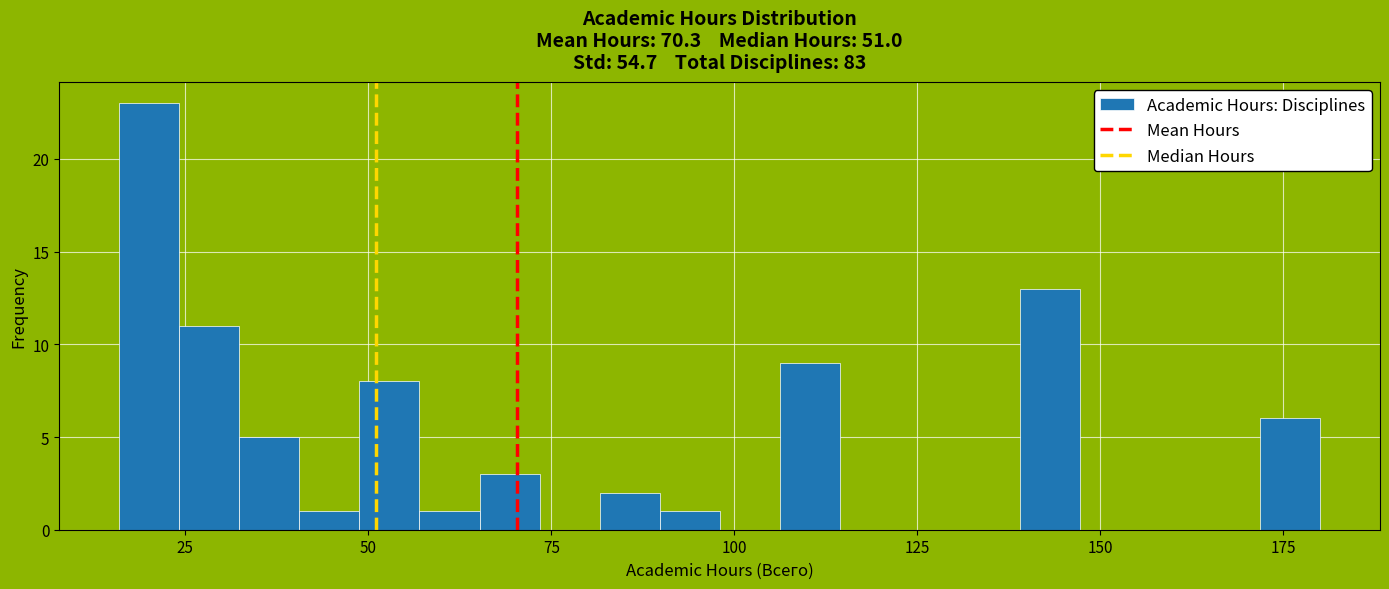

Read against the x-axis, roughly where is the centre of the tallest bar?

20